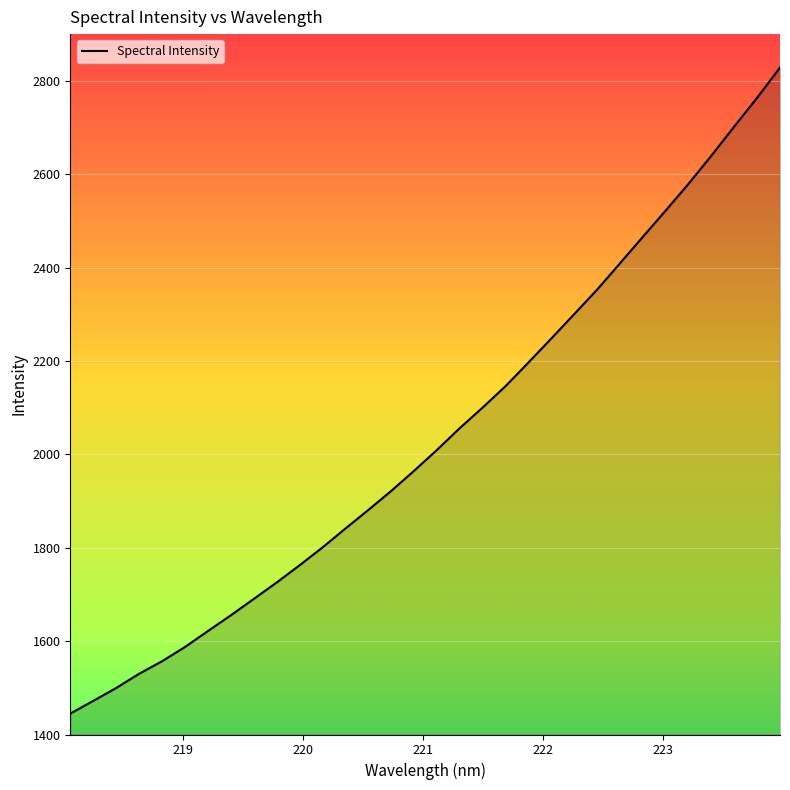

Does the chart have visible grid lines?

Yes